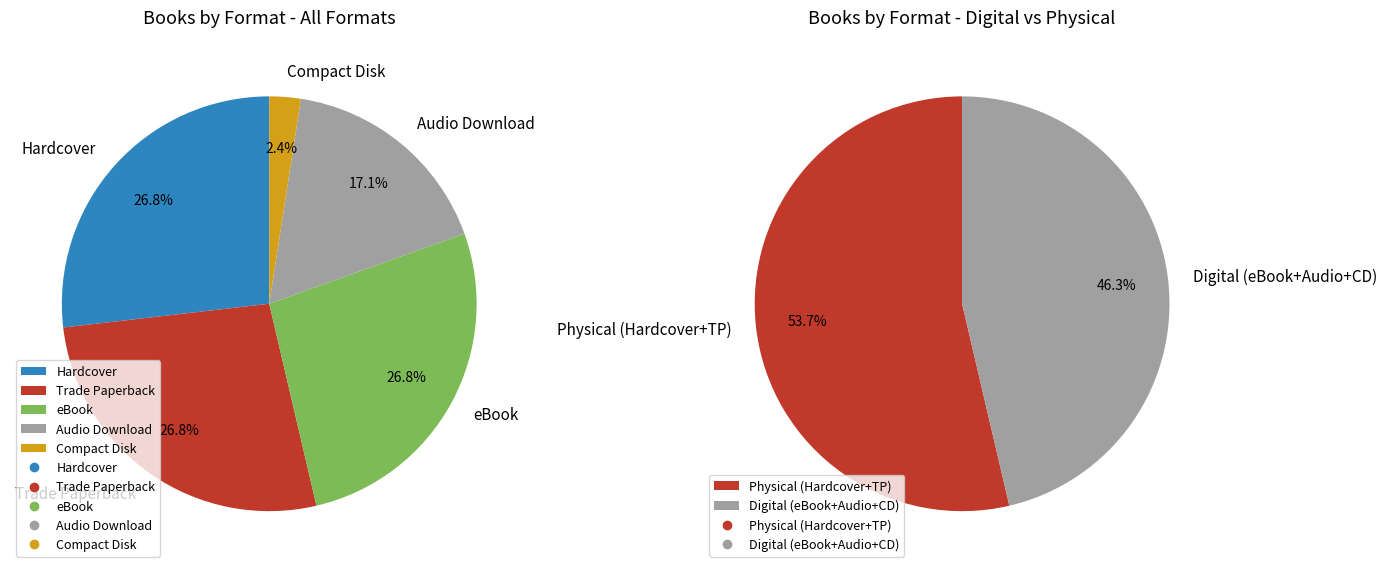

Do Trade Paperback and Compact Disk together represent more than half of the pie?

No